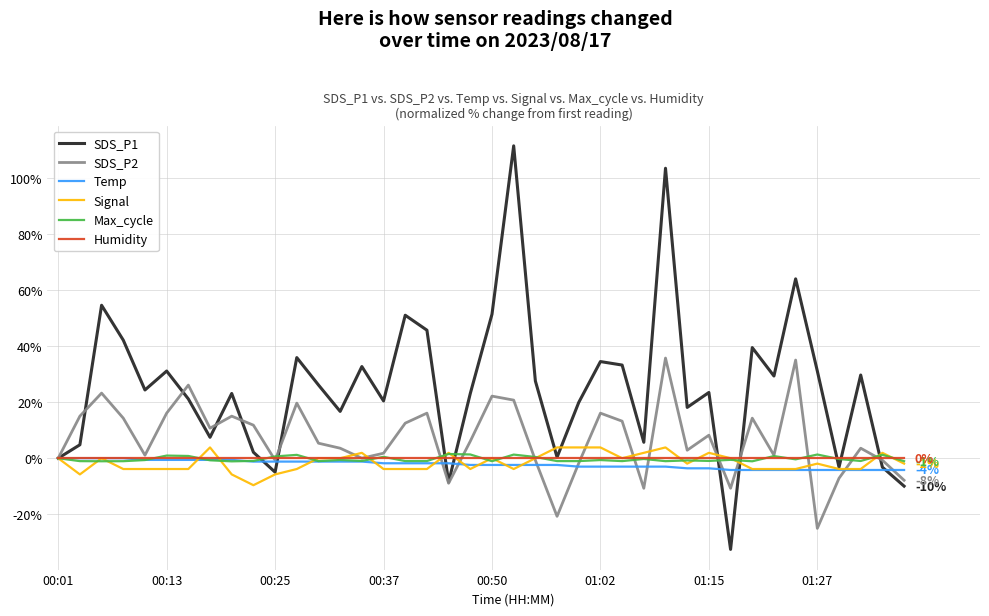

What are all the series names shown in the legend?

SDS_P1, SDS_P2, Temp, Signal, Max_cycle, Humidity